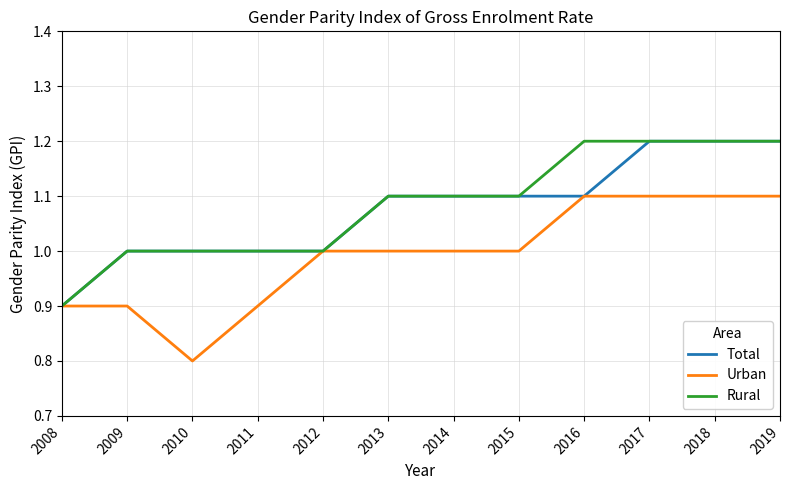

How many categories are shown in the chart?

12